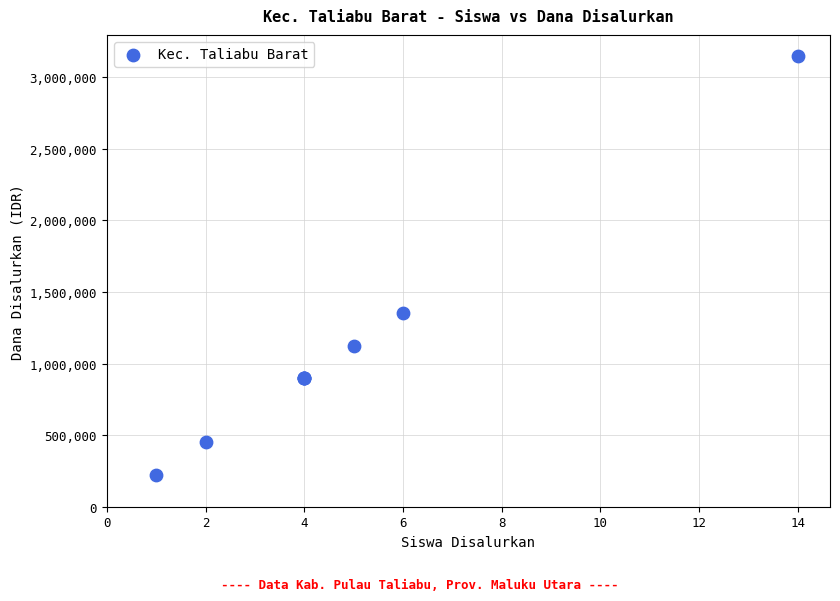

What Y value in the scatter plot is closest to 1687500?

1350000